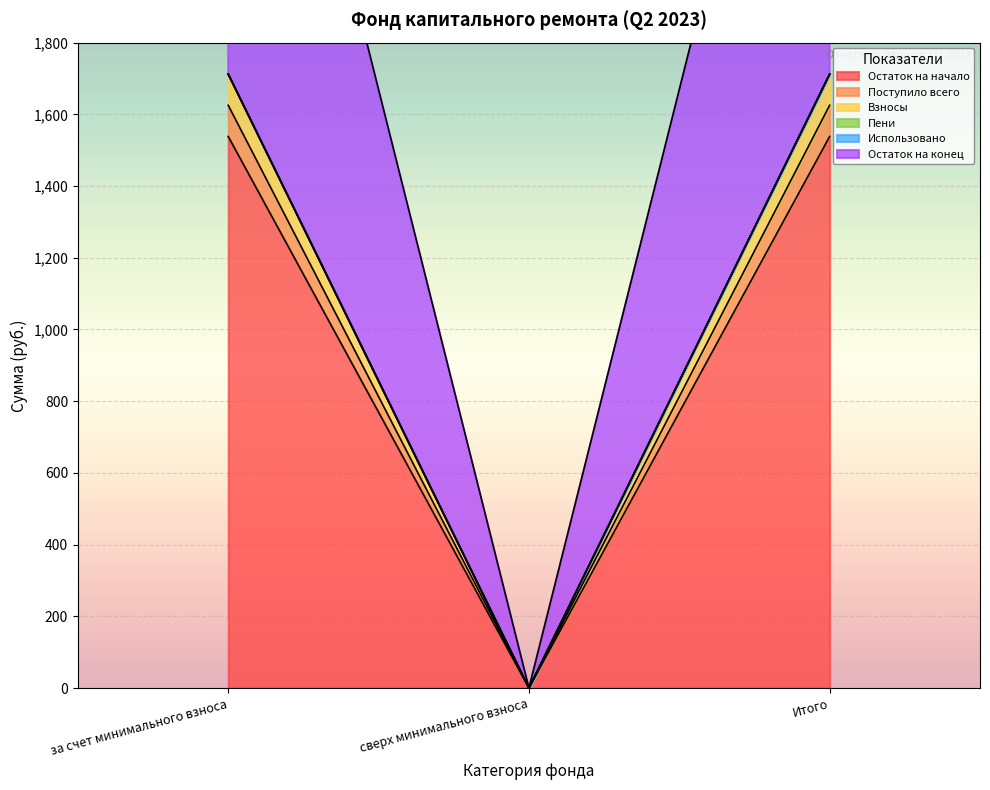

How many data points does each series have?

3